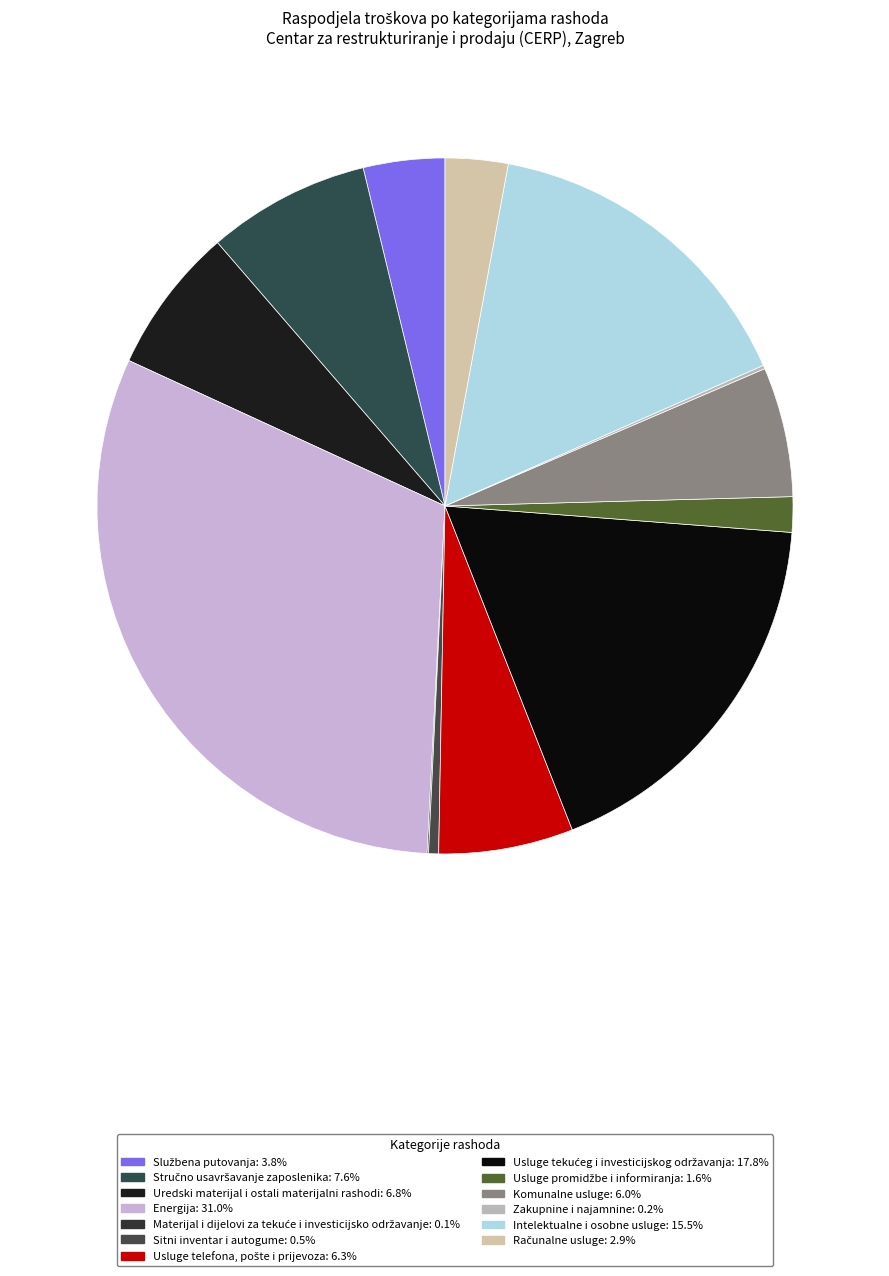

Is it true that Materijal i dijelovi za tekuće i investicijsko održavanje is 0% of the pie?

True